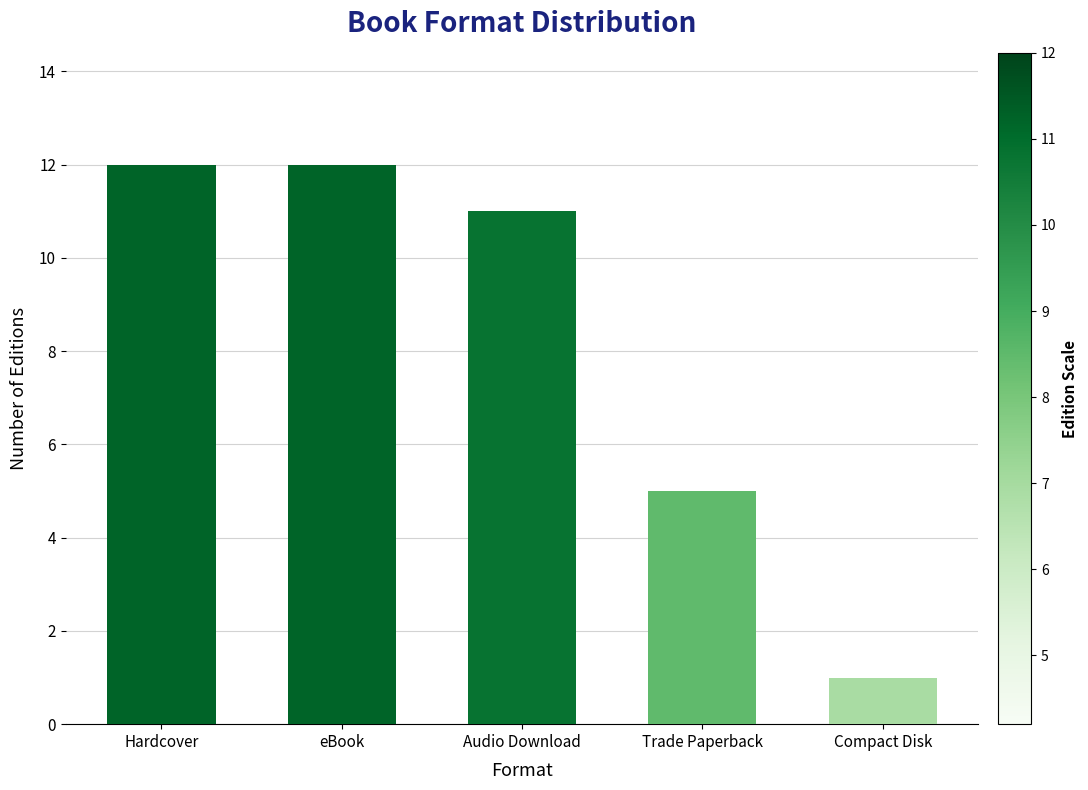

At which label is the value closest to 6?

Trade Paperback